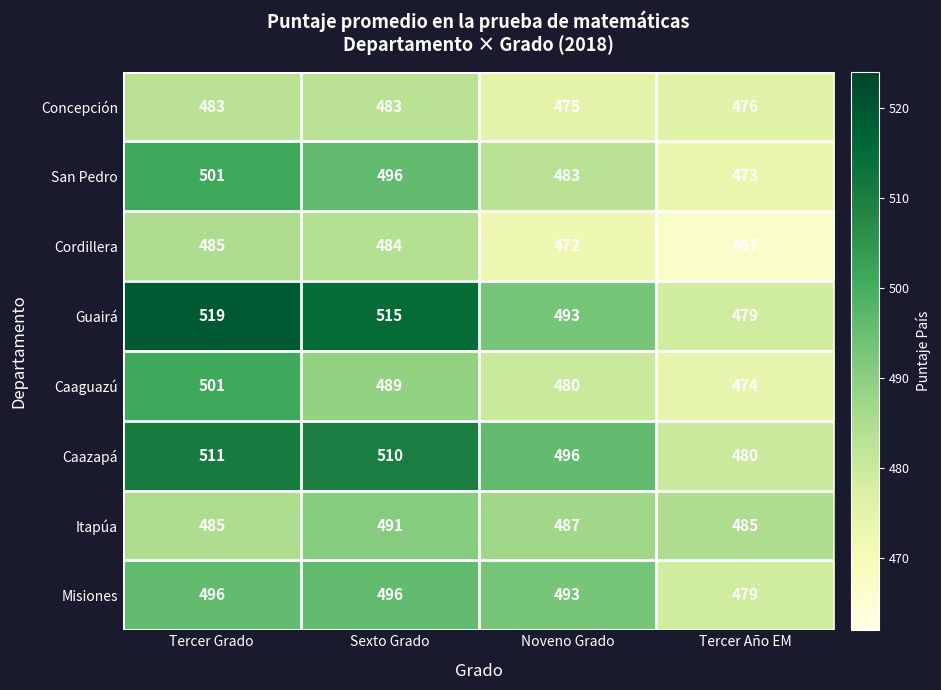

Which series has the largest range (max minus min)?

Guairá